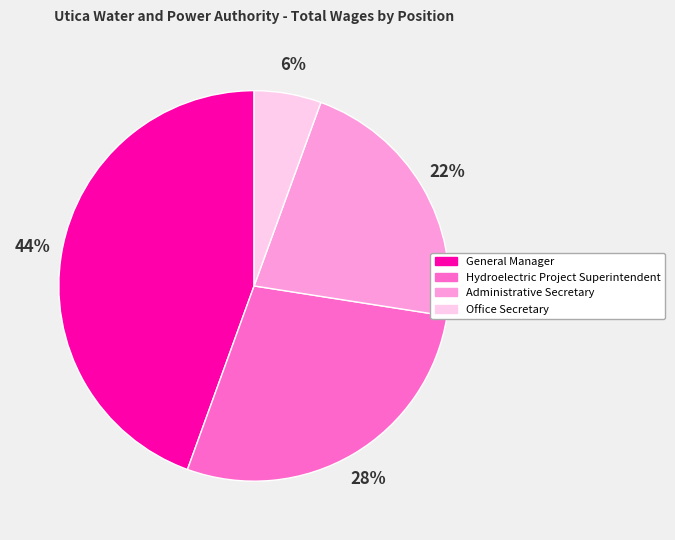

To the nearest percent, what percentage of the pie is Administrative Secretary?

22%